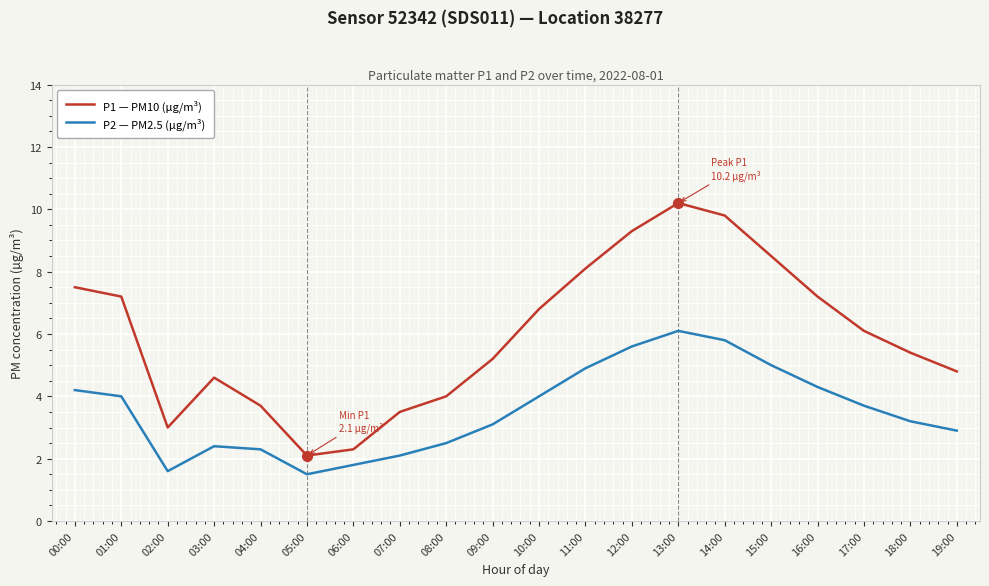

True or false: P1 — PM10 (µg/m³) and P2 — PM2.5 (µg/m³) cross at least once.

False